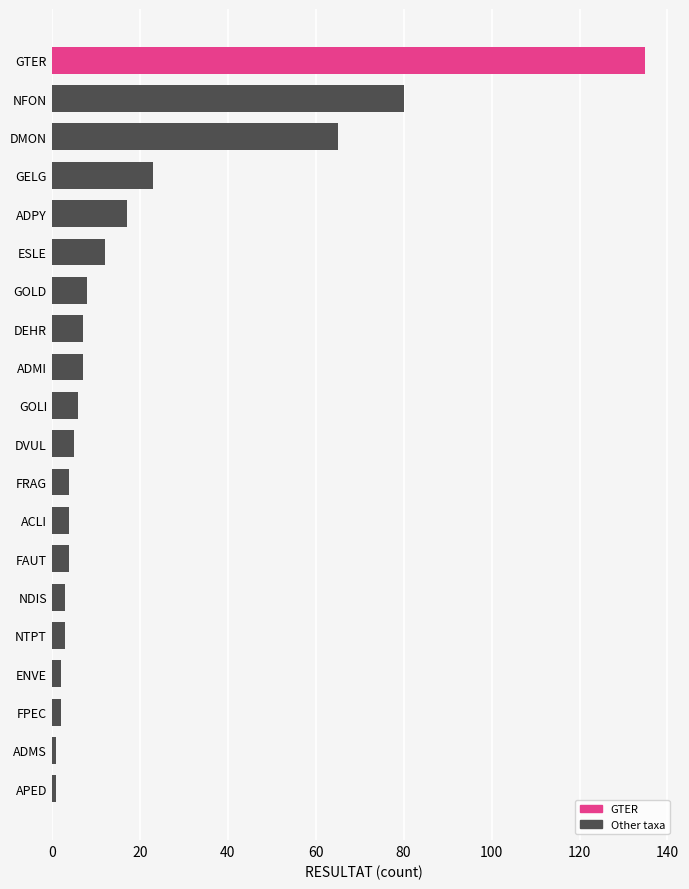

Which category has the highest value across all series?

GTER